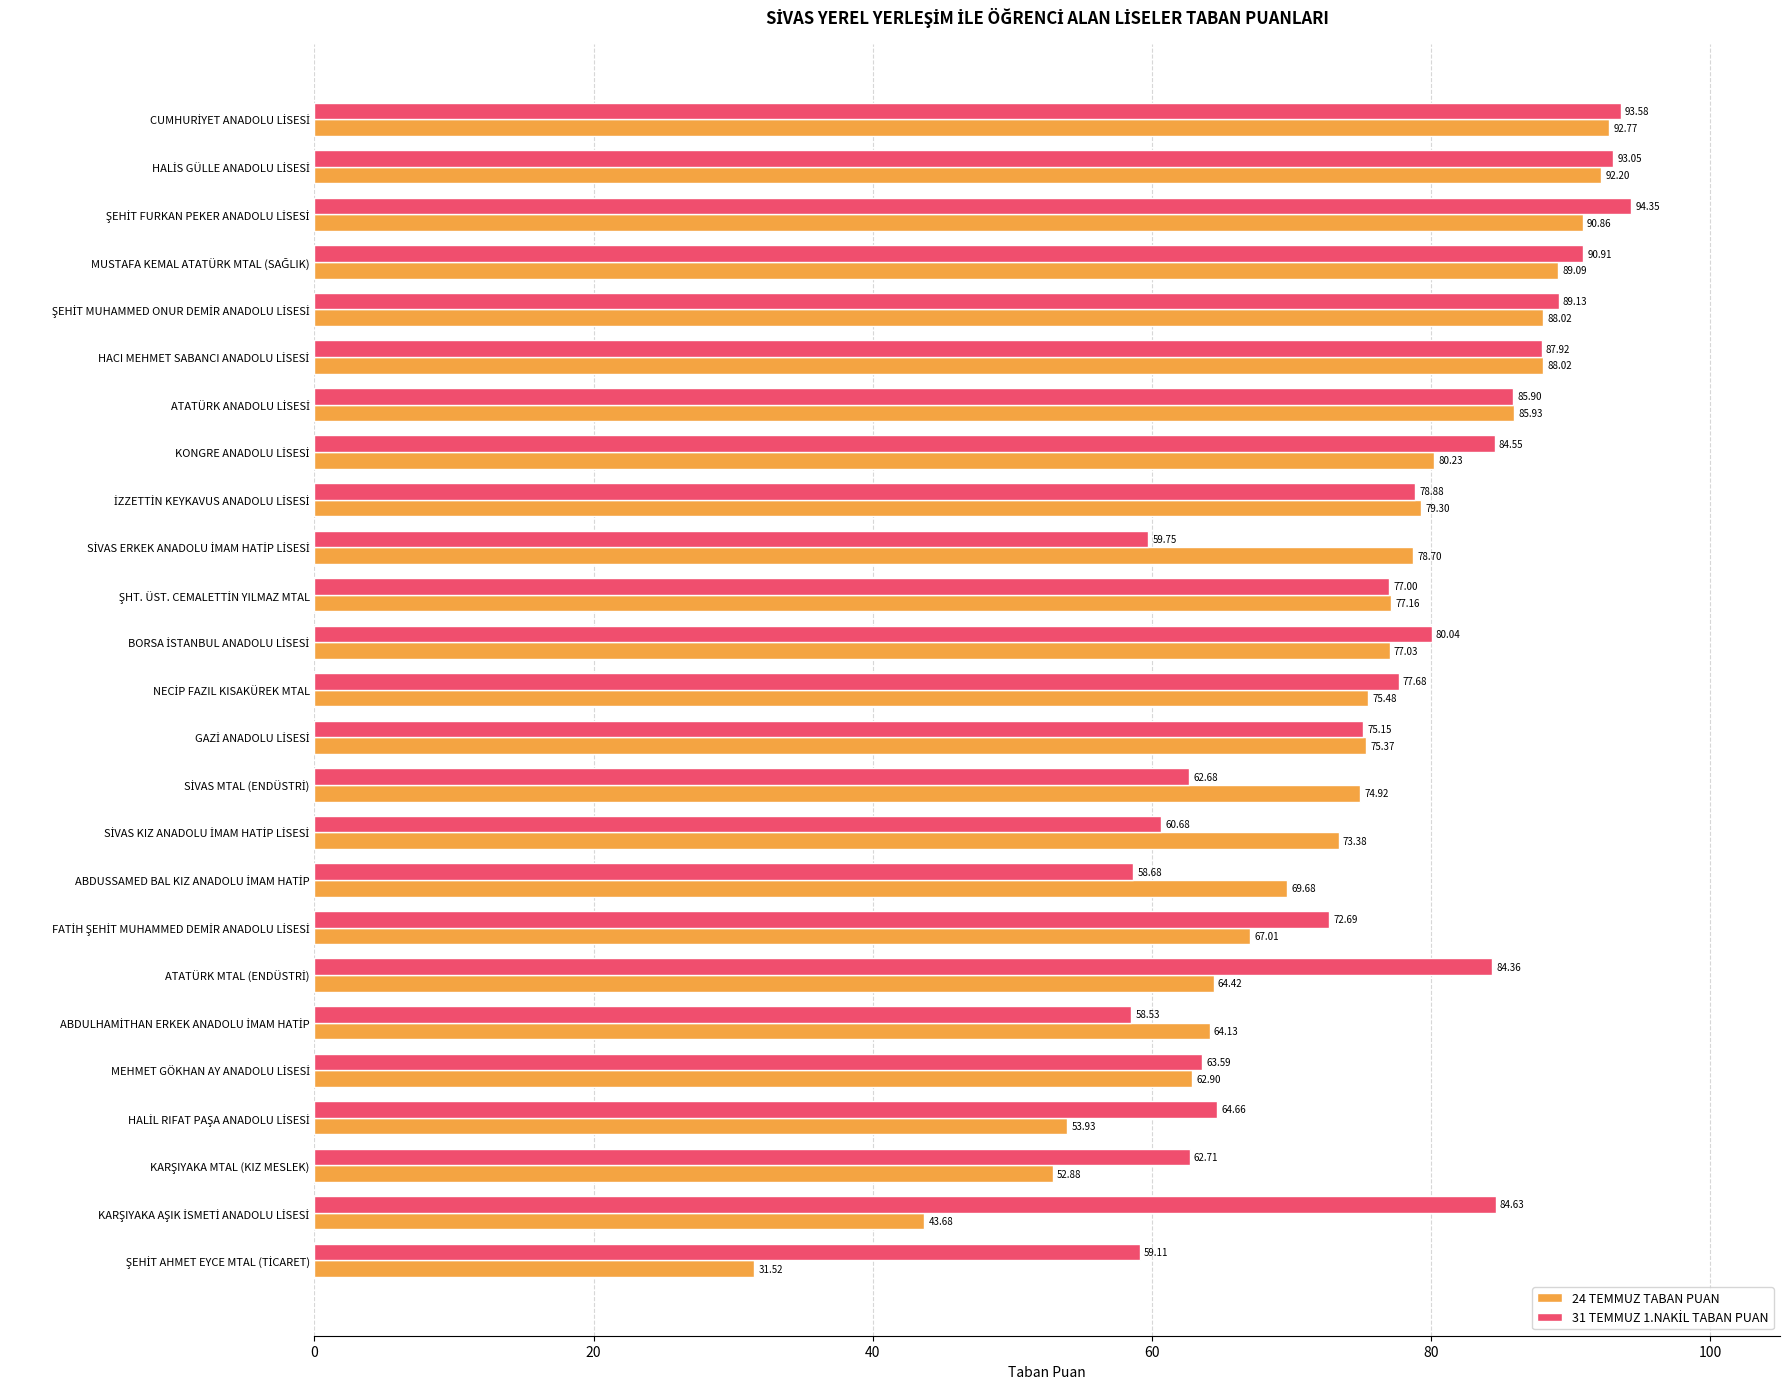

How many values in the 24 TEMMUZ TABAN PUAN series exceed 75?

14